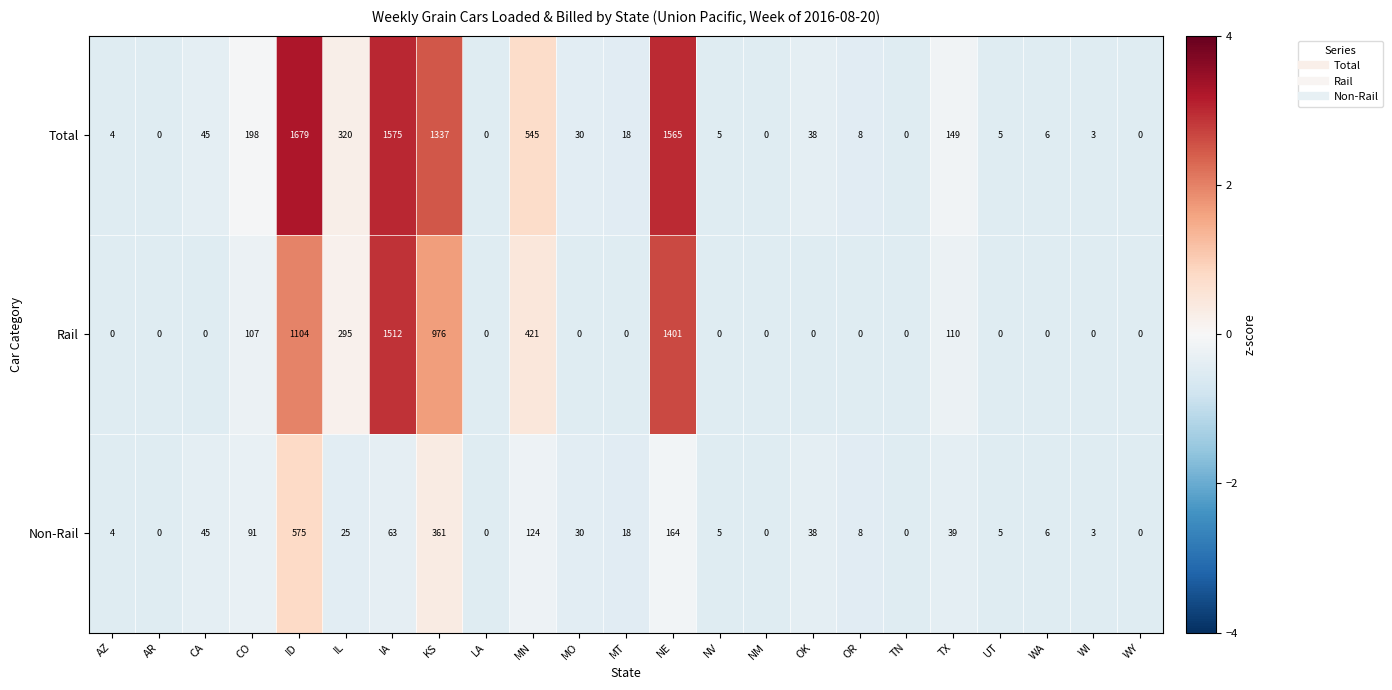

At which category is the sum across all series the highest?

ID